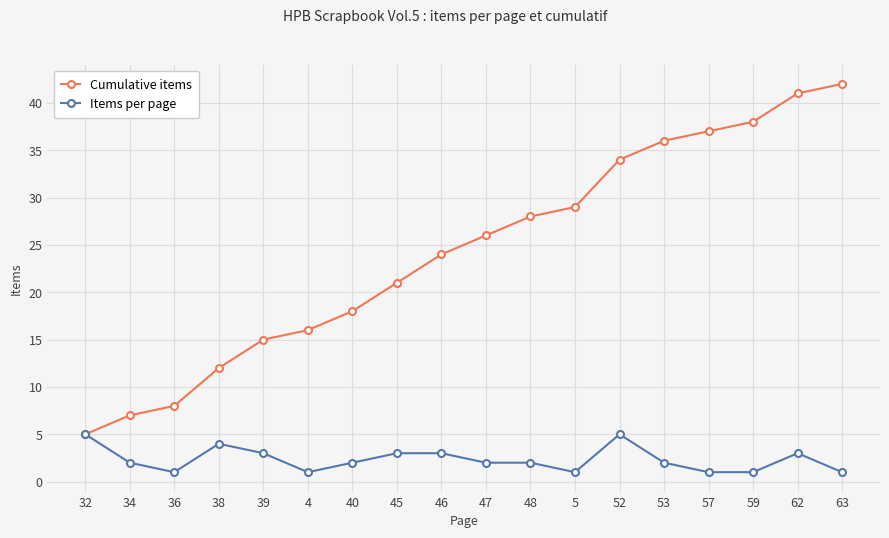

What is the average value of the Cumulative items series?

24